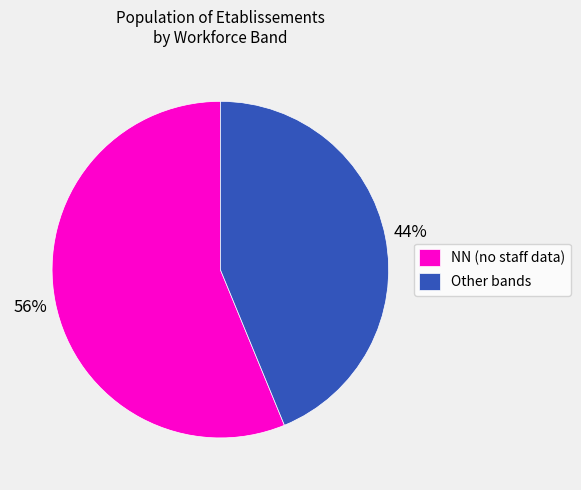

Do NN (no staff data) and Other bands together represent more than half of the pie?

Yes